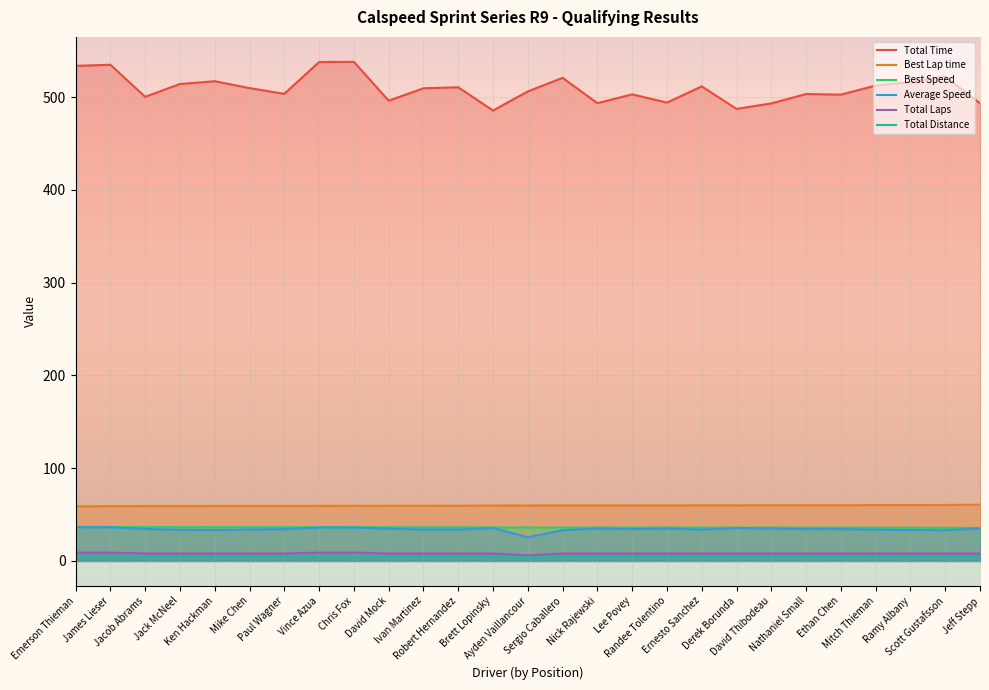

At Lee Povey, list the series in order from largest to smallest.

Total Time, Best Lap time, Best Speed, Average Speed, Total Laps, Total Distance